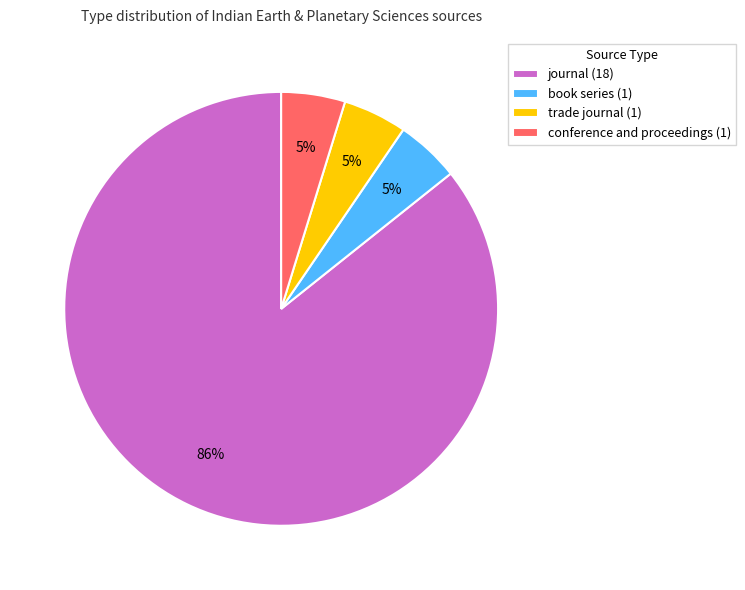

Do journal (18) and conference and proceedings (1) together represent more than half of the pie?

Yes